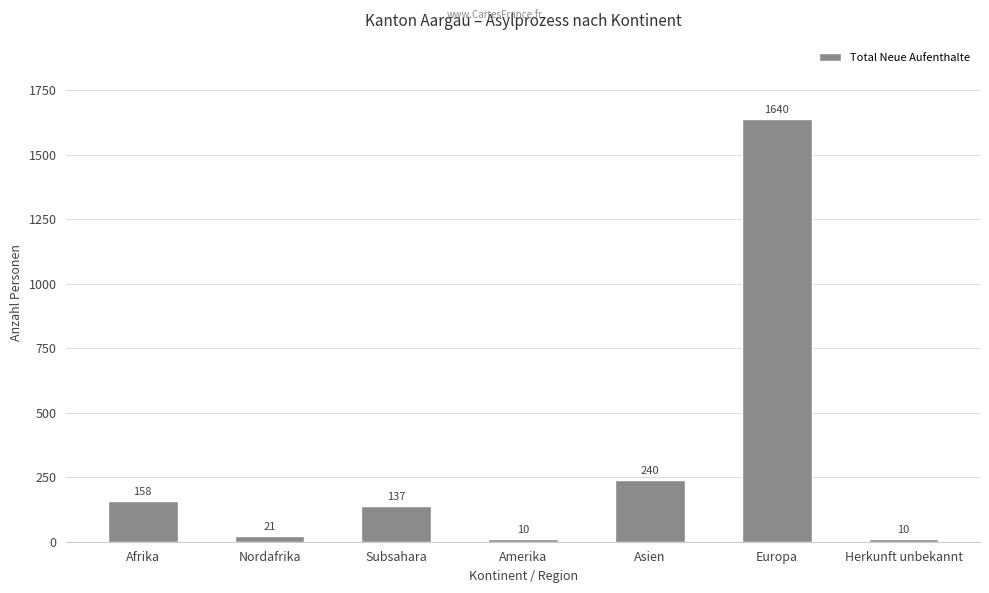

What is the label of the 6th bar from the left?

Europa